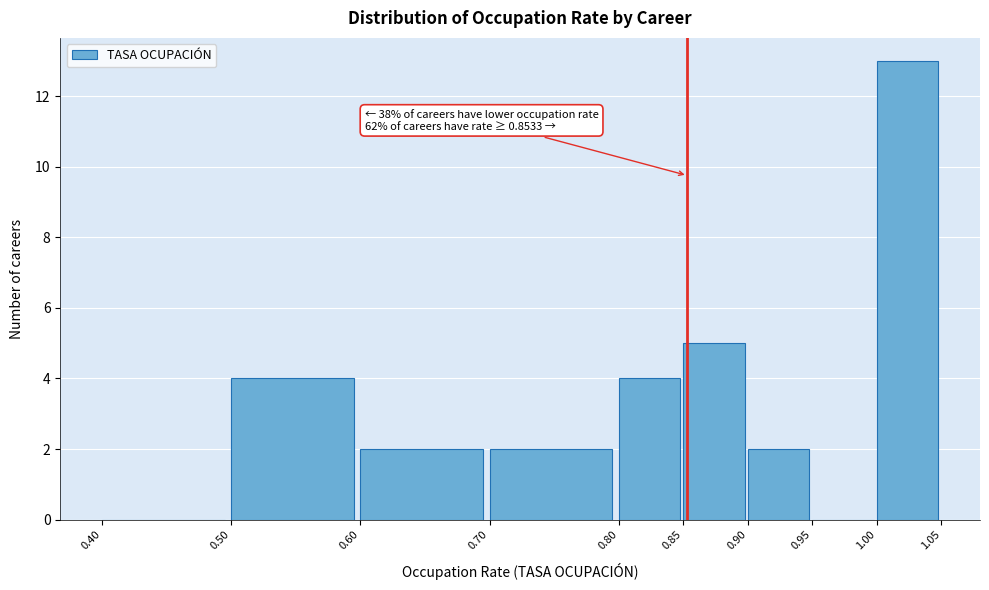

Which range on the x-axis has the tallest bar?

1.00 to 1.05